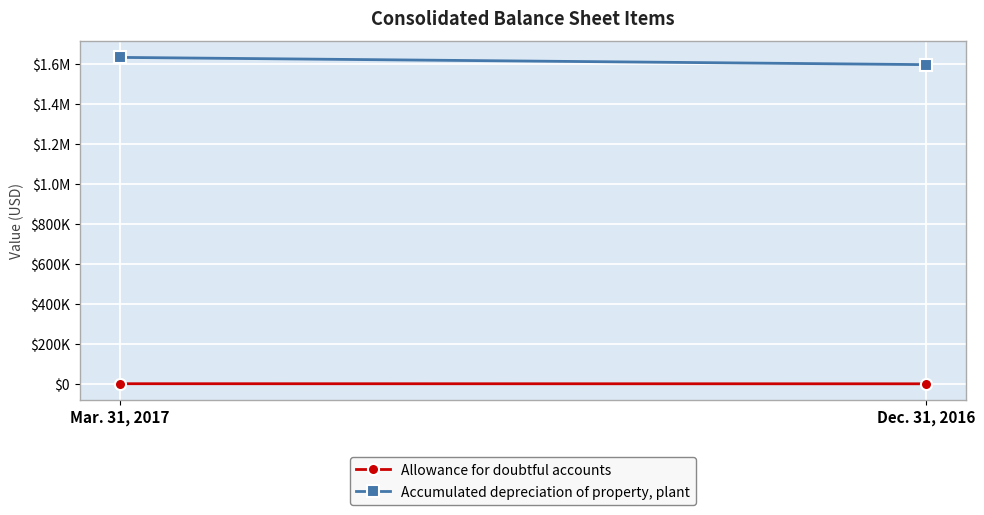

The Accumulated depreciation of property, plant series shows 1631602 at Mar. 31, 2017. True or false?

True